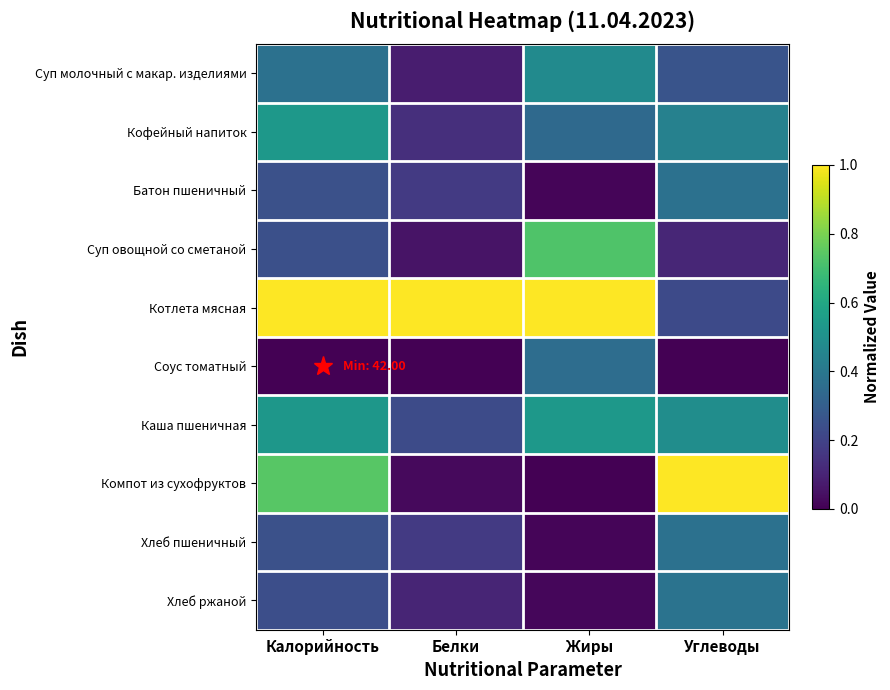

Rank the series at Калорийность from lowest to highest value.

Соус томатный, Хлеб ржаной, Суп овощной со сметаной, Батон пшеничный, Хлеб пшеничный, Суп молочный с макар. изделиями, Каша пшеничная, Кофейный напиток, Компот из сухофруктов, Котлета мясная